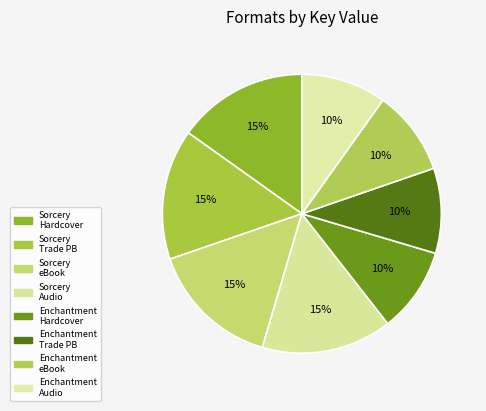

To the nearest percent, what is the difference between the largest and smallest slice percentages?

5%